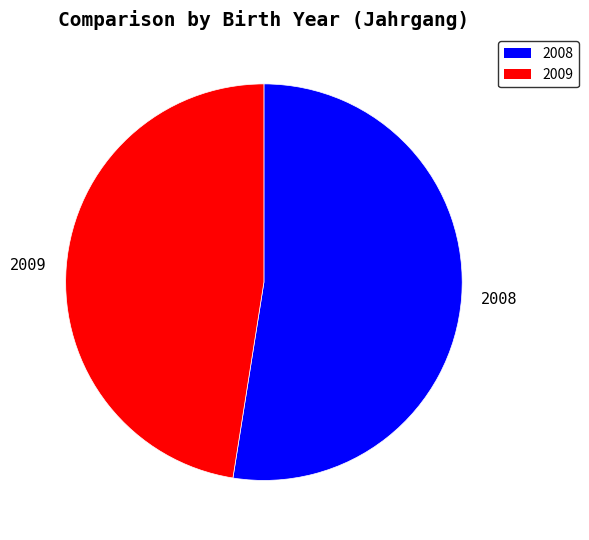

How many segments does this pie chart have?

2